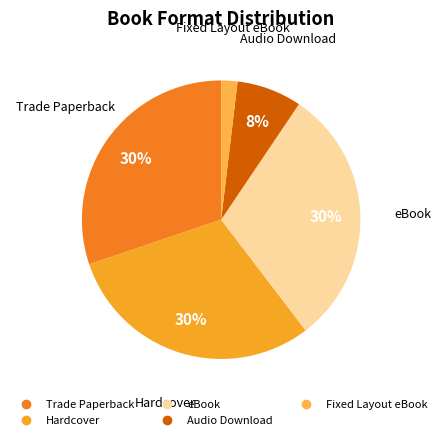

To the nearest percent, what percentage of the pie is Trade Paperback?

30%